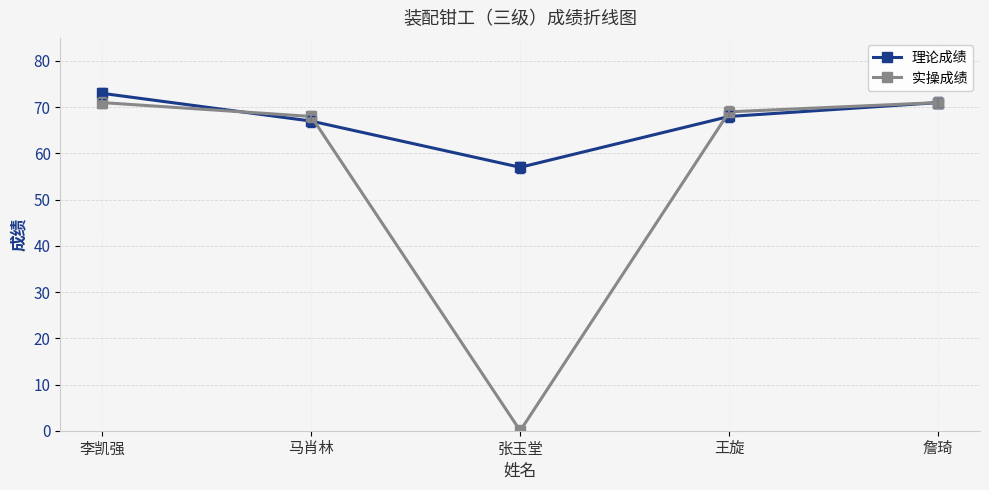

Where does the 理论成绩 series first go above 68?

李凯强